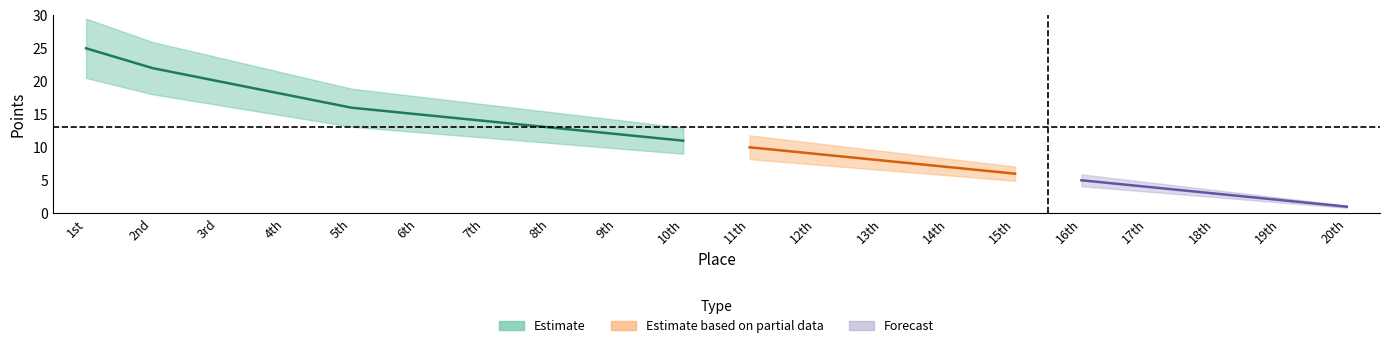

What is the label of the 9th point from the left?

9th